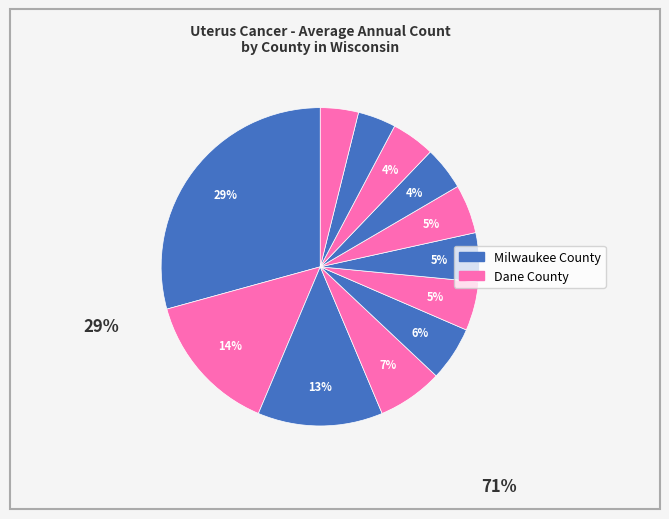

How many slices are in this pie chart?

12